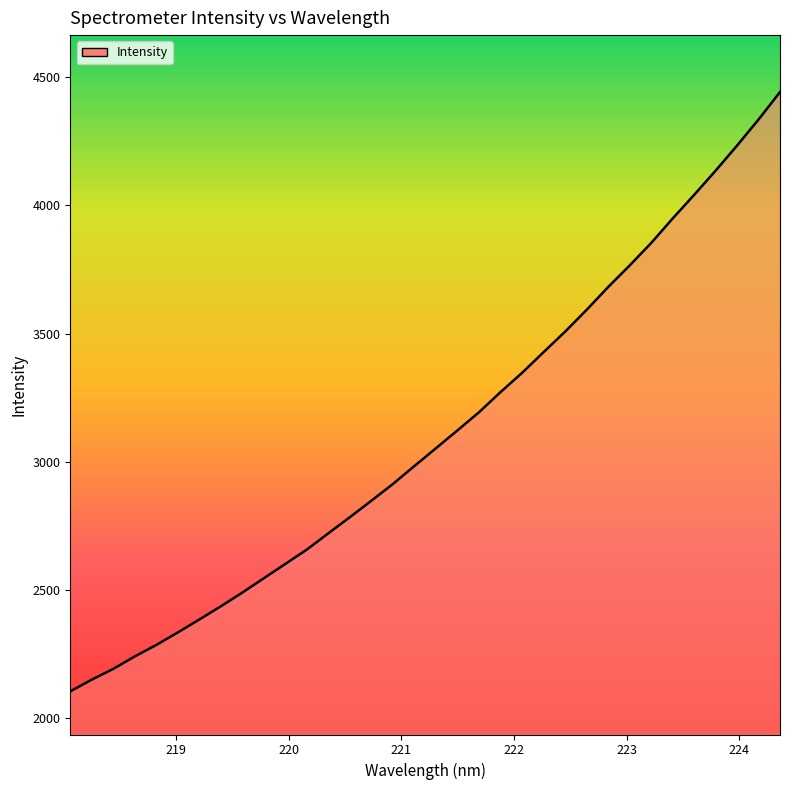

What is the difference between the maximum and minimum values?

2337.8